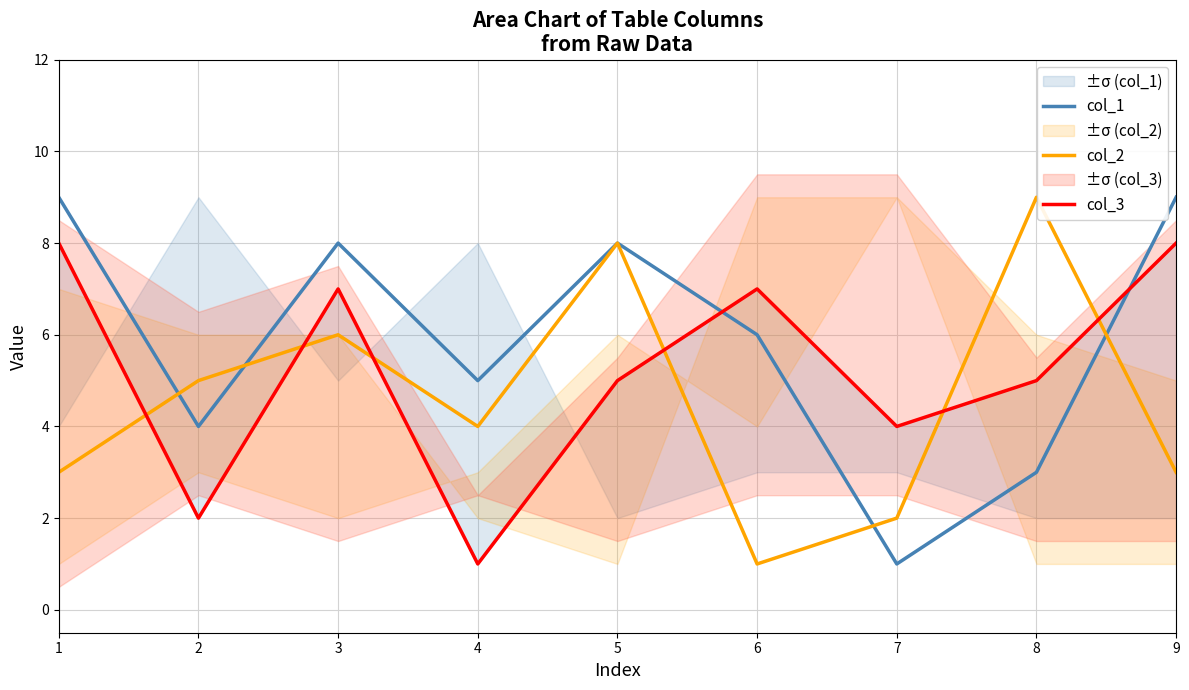

What is the sum of all col_3 values?

47